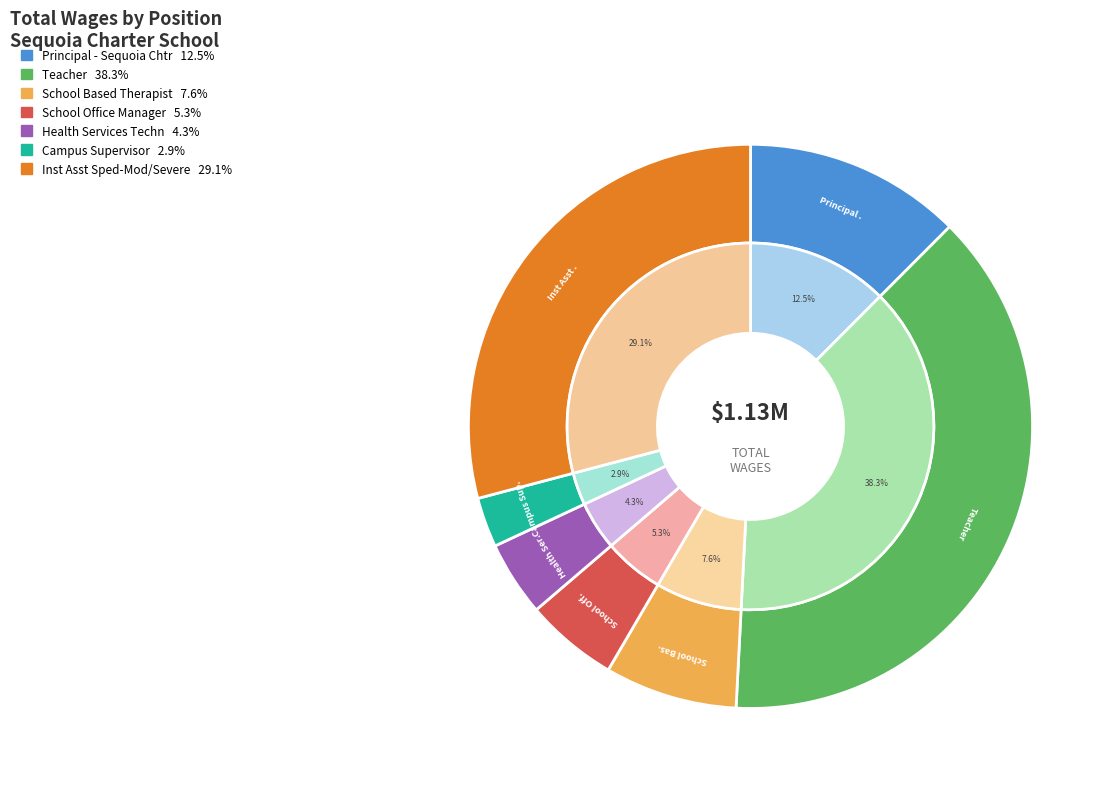

Which slice is the smallest?

Campus Supervisor